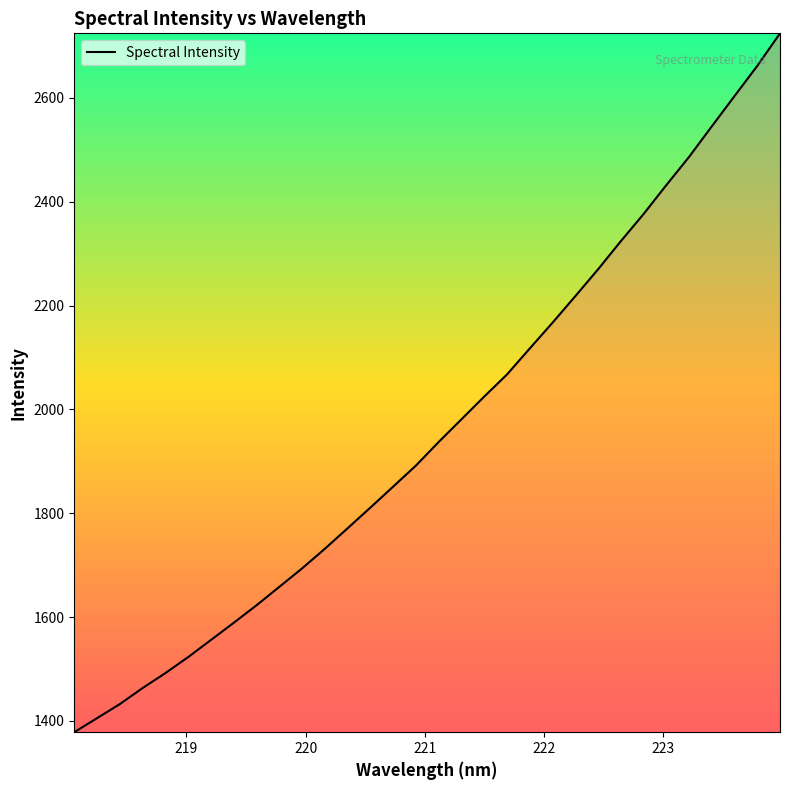

What is the smallest value displayed?

1378.2